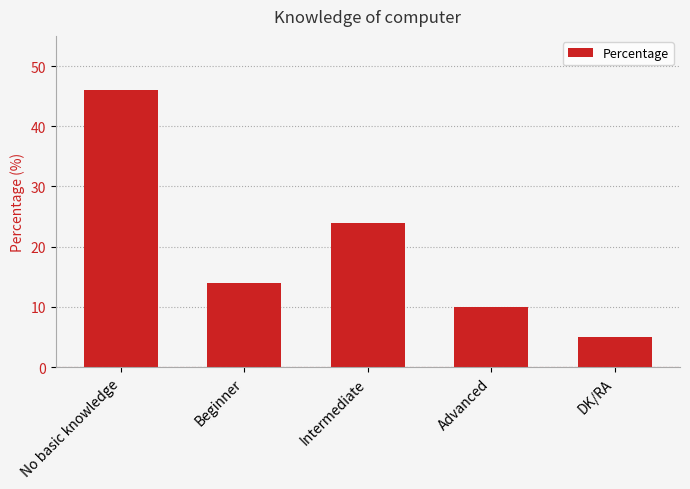

What is the smallest value displayed?

5